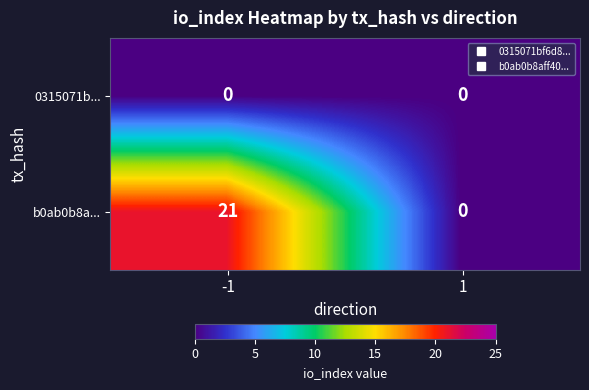

At which category is the sum across all series the highest?

-1